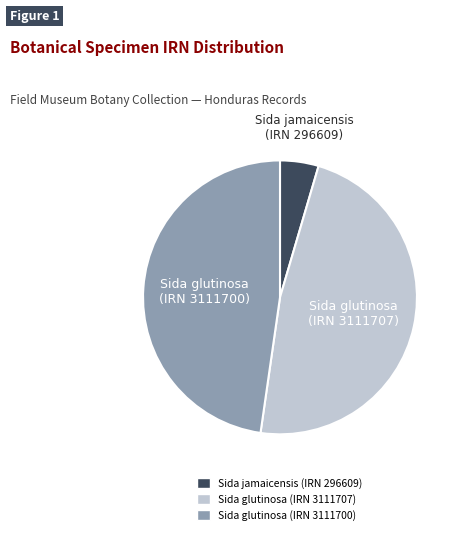

Is there a majority slice in this chart?

No